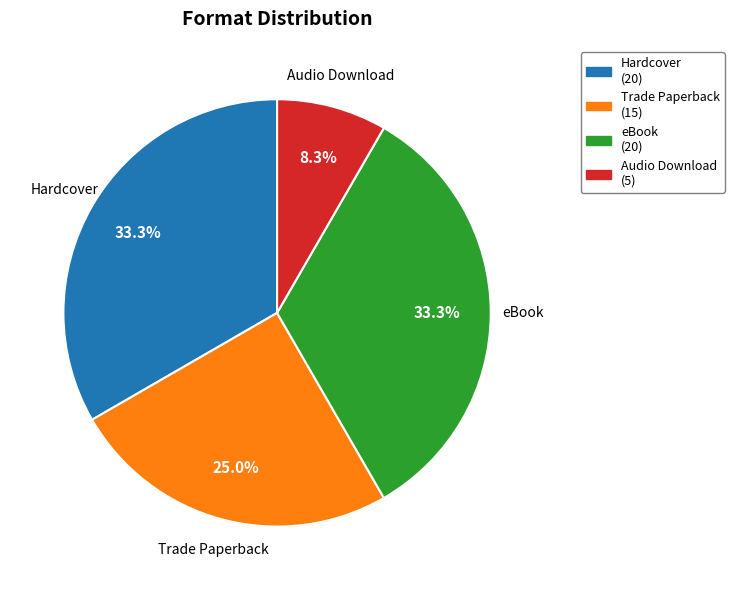

How much of the chart is everything except eBook?

66.7%